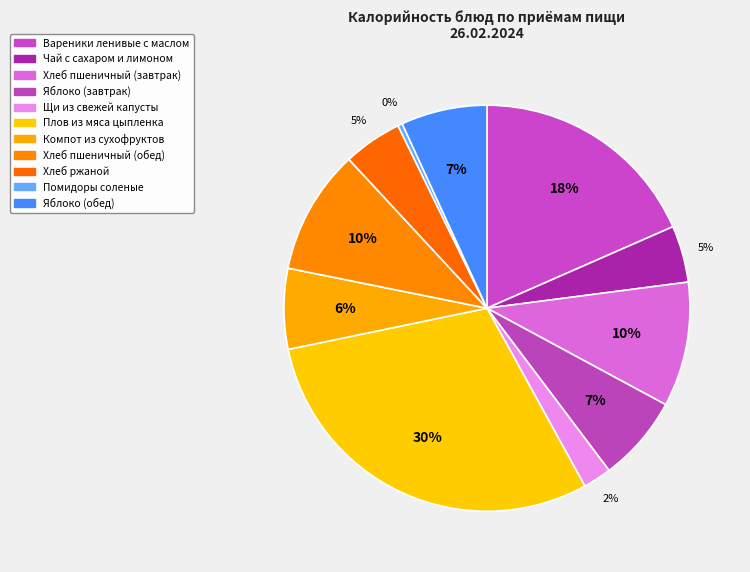

Count the number of slices in the pie.

11